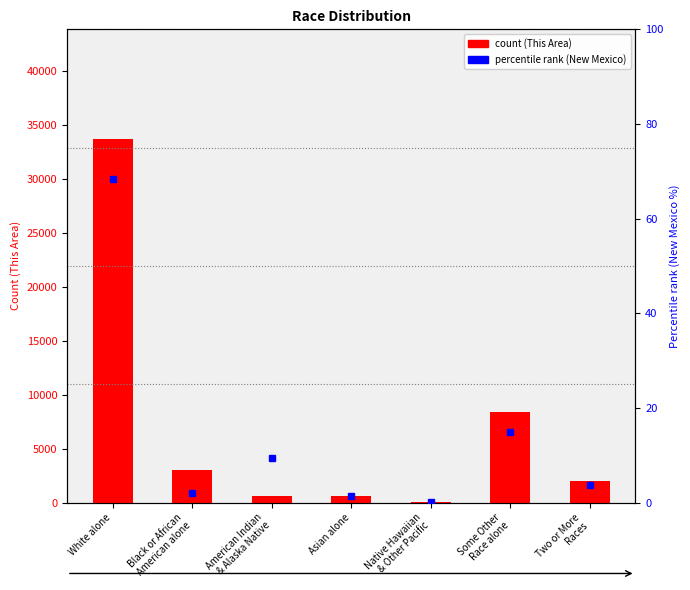

Reading left to right, transcribe all the data shown in this chart.

This Area count: White alone=33728.0	Black or African
American alone=3055.0	American Indian
& Alaska Native=566.0	Asian alone=625.0	Native Hawaiian
& Other Pacific=52.0	Some Other
Race alone=8344.0	Two or More
Races=2006.0
New Mexico %: White alone=68.4	Black or African
American alone=2.1	American Indian
& Alaska Native=9.4	Asian alone=1.4	Native Hawaiian
& Other Pacific=0.1	Some Other
Race alone=15.0	Two or More
Races=3.7